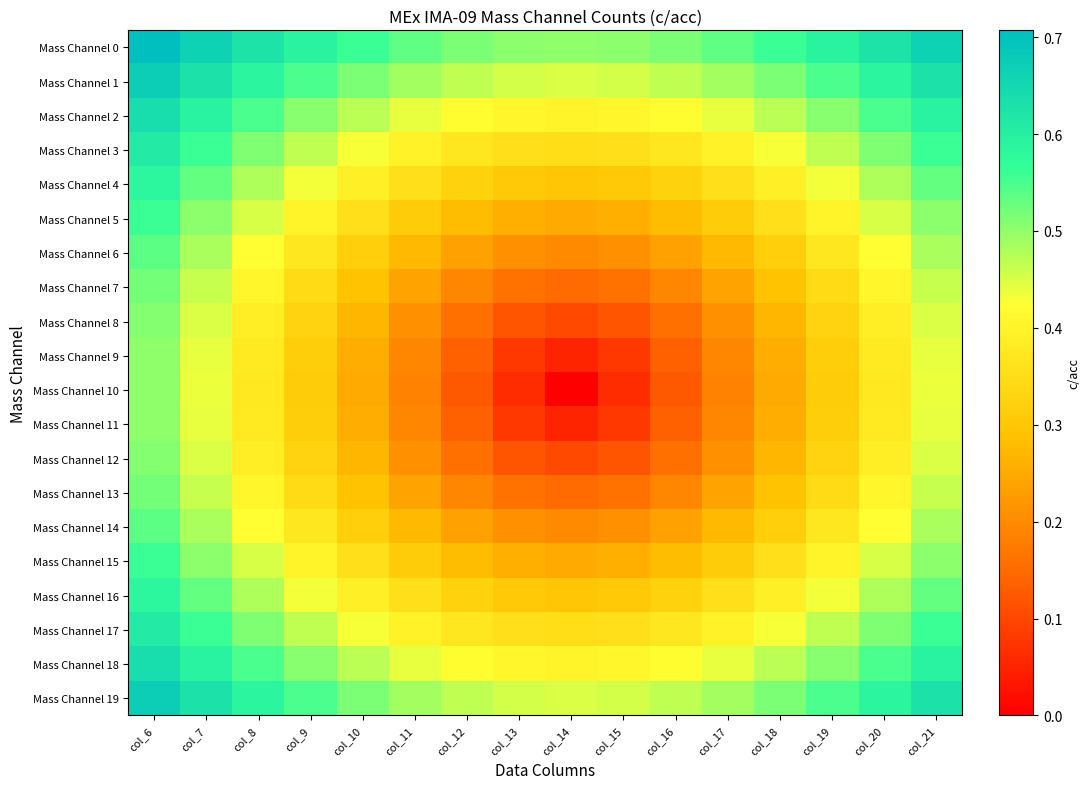

At which category does the chart reach its minimum across all series?

col_14